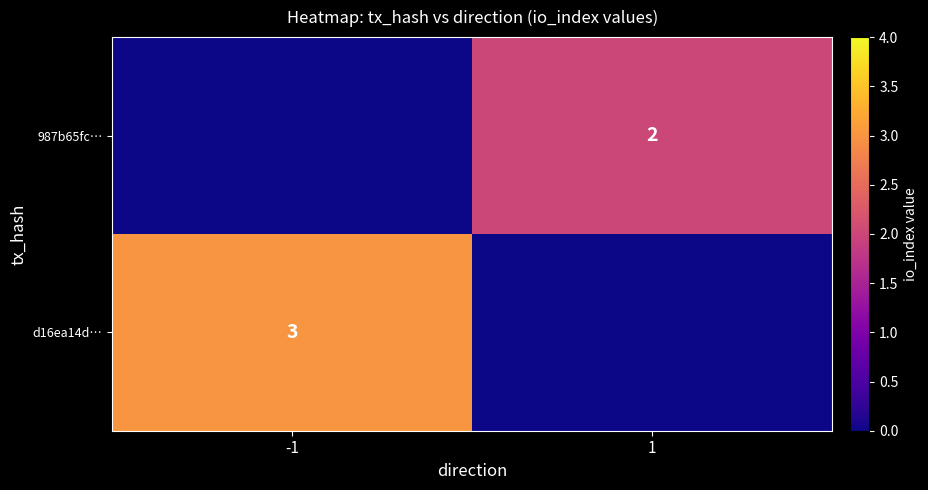

Which has a higher value, 1 or -1?

-1